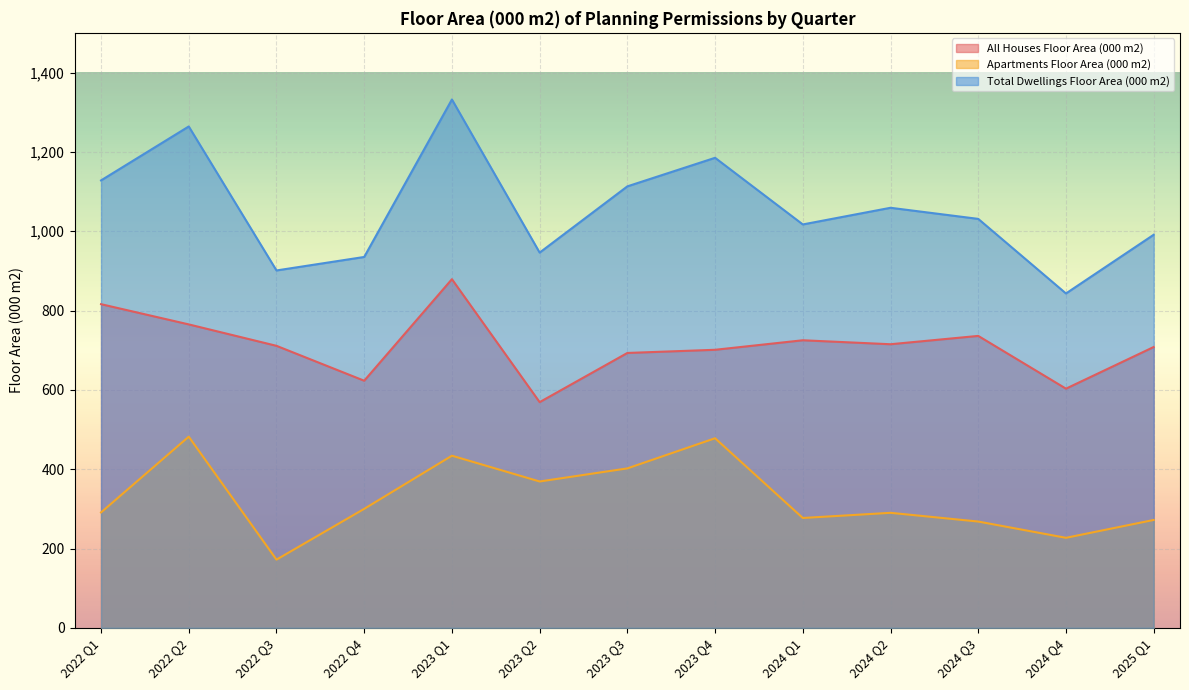

How many lines are shown in the chart?

3